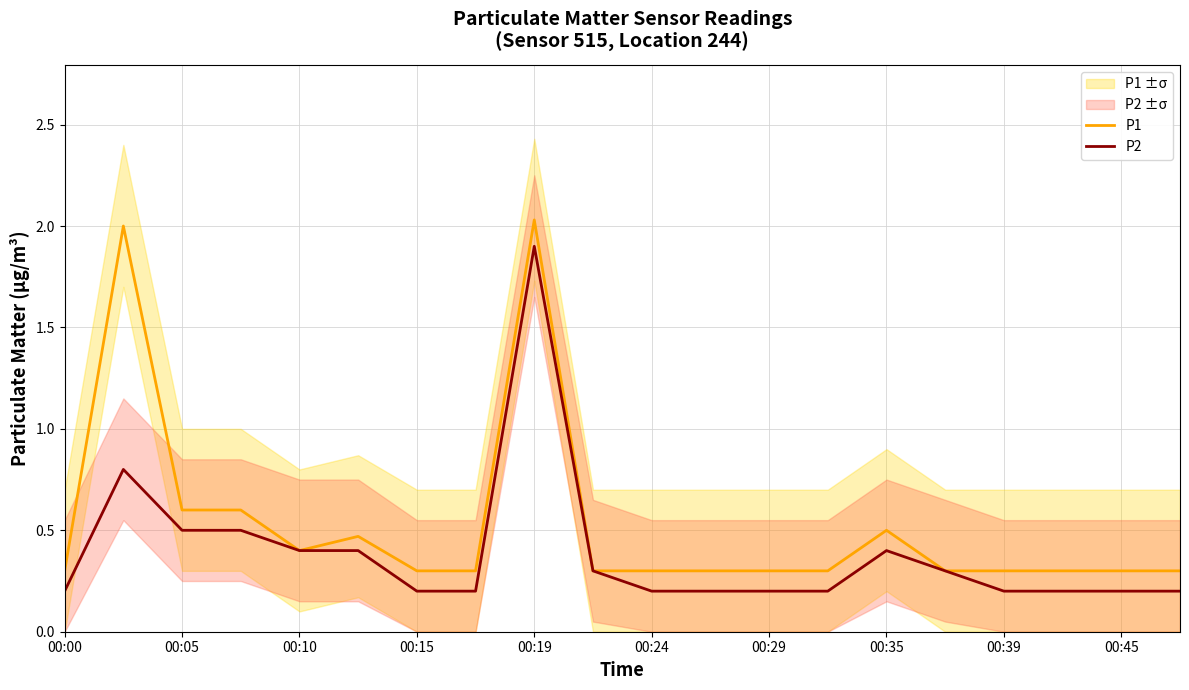

The P2 series shows 1.9 at 00:19. True or false?

True